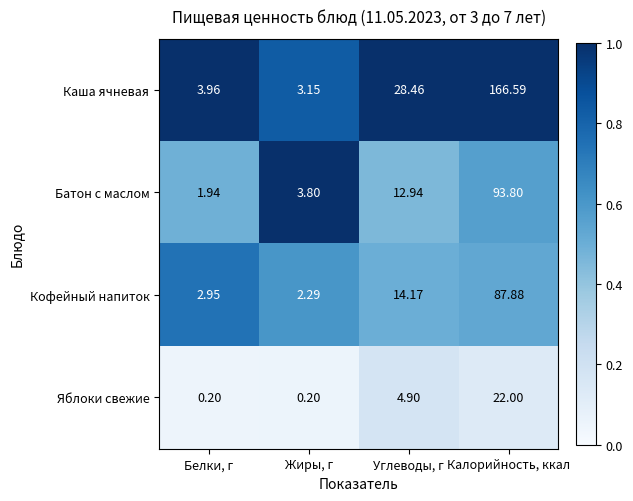

List the series in order of their peak value, lowest first.

Яблоки свежие, Кофейный напиток, Батон с маслом, Каша ячневая